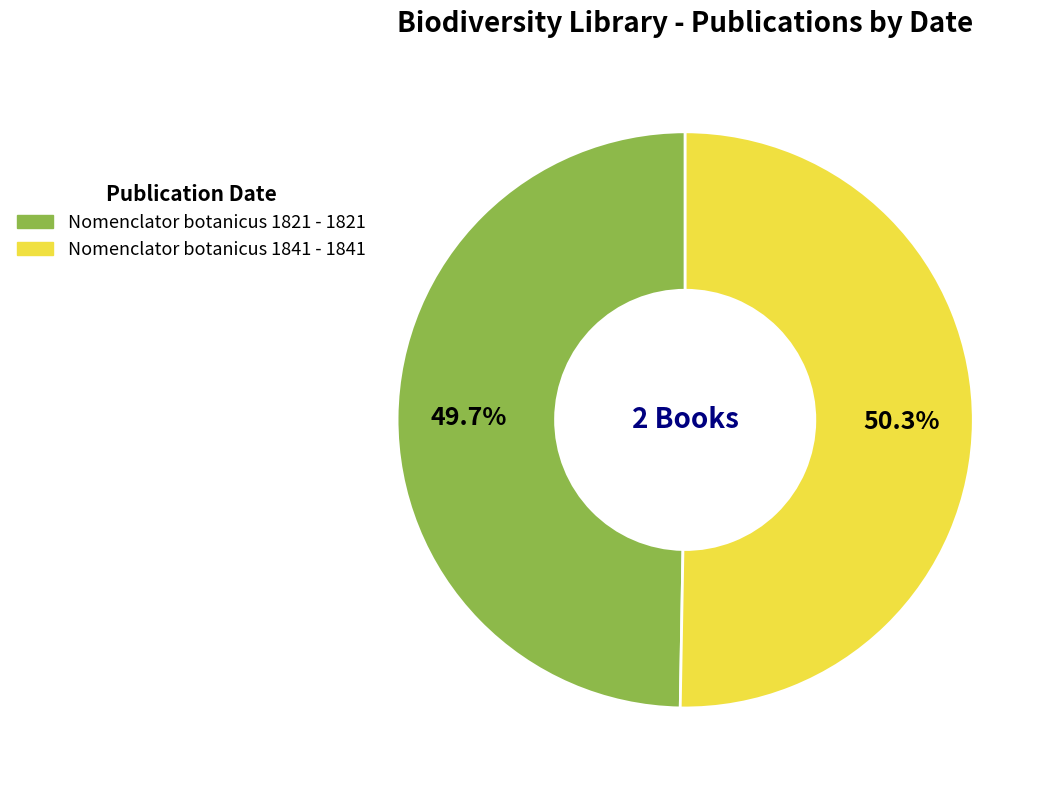

Which slice represents more than half of the pie?

Nomenclator botanicus 1841